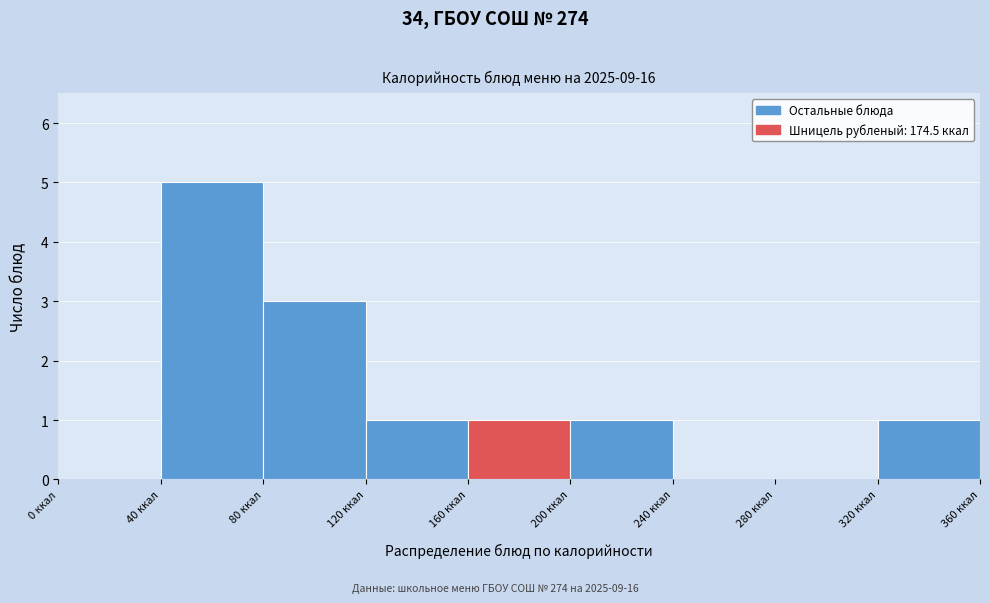

Reading left to right, transcribe this chart: for each bar, give the range it covers on the x-axis and its height. The values are not printed on the chart, so give them approximately, as read against the axis.

0 to 40: 0
40 to 80: 5
80 to 120: 3
120 to 160: 1
160 to 200: 1
200 to 240: 1
240 to 280: 0
280 to 320: 0
320 to 360: 1